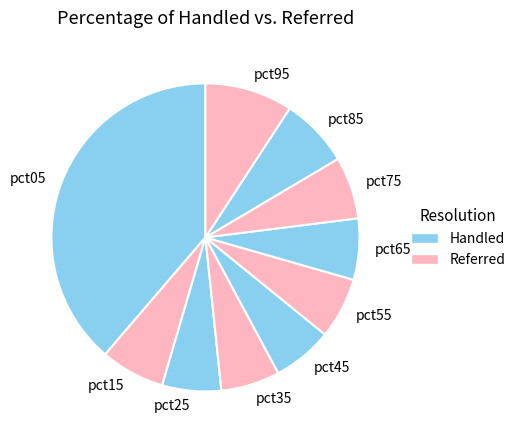

Is it true that pct55 is 6% of the pie?

True